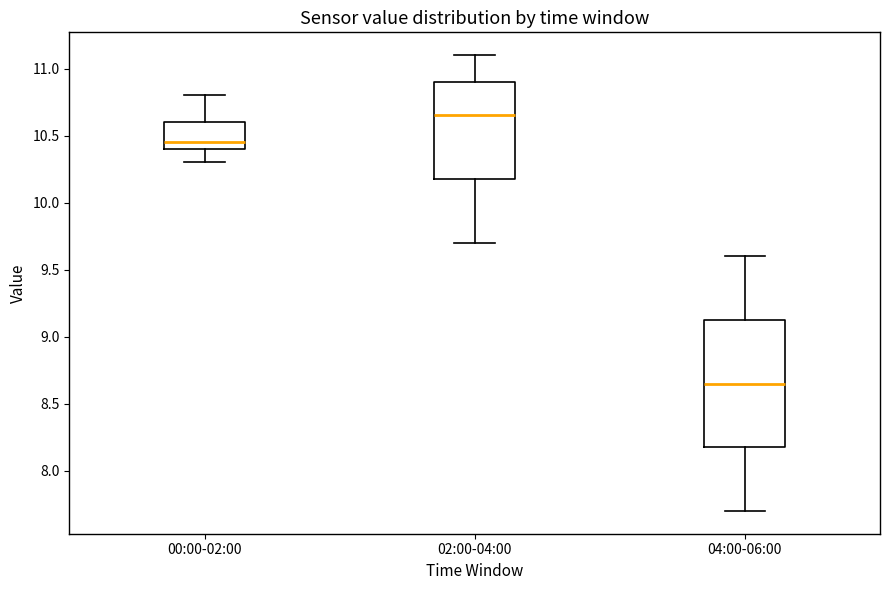

Which box has the highest median line?

02:00-04:00